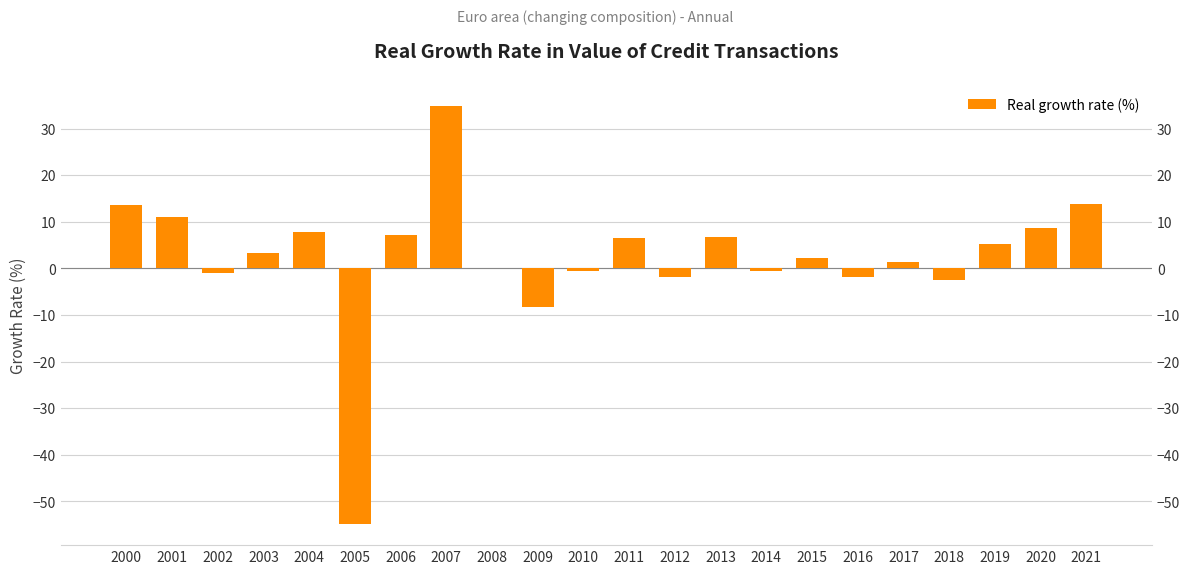

The chart shows a value of -1.1 at 2002. True or false?

True